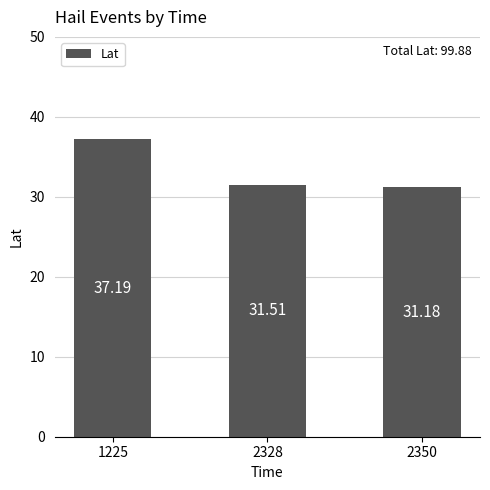

At which category does the chart reach its peak across all series?

1225